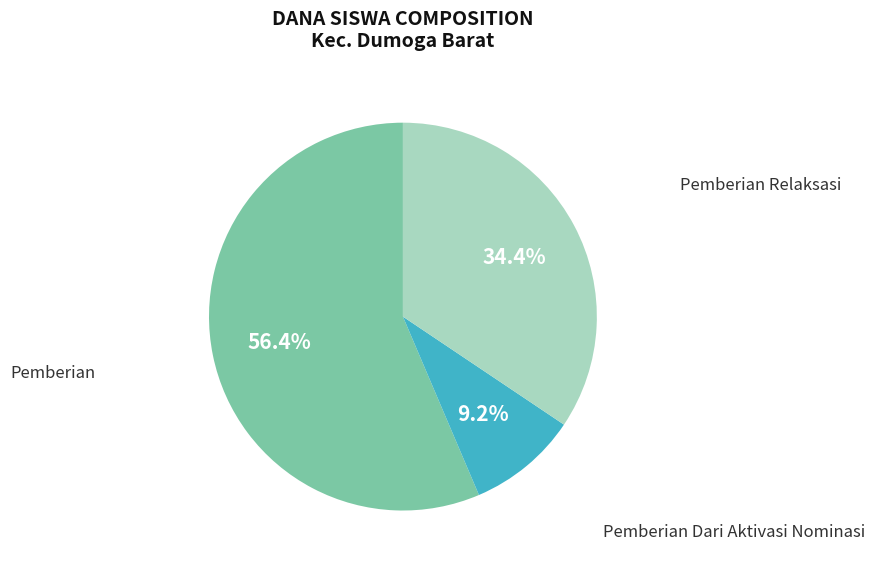

To the nearest percent, what is the average slice percentage?

33%